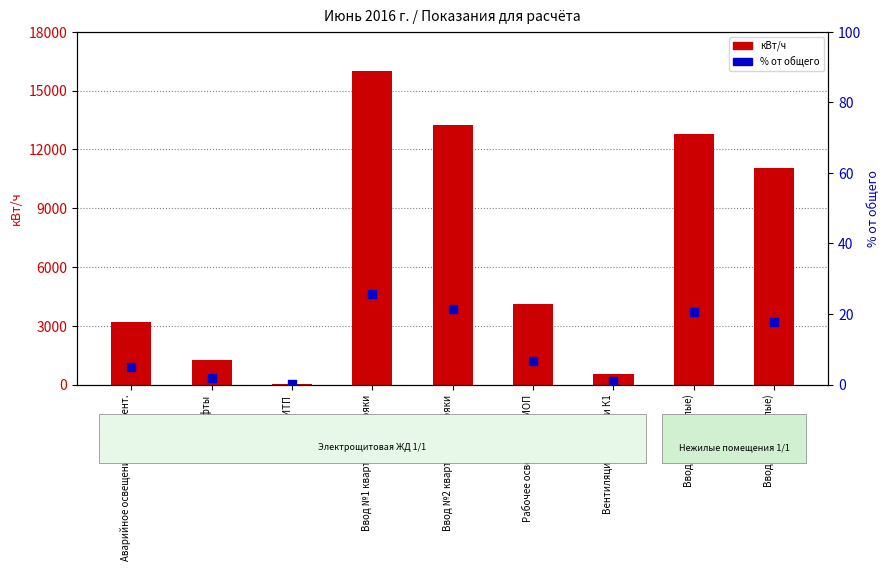

Is the value of Показания для расчёта, кВт/ч at ИТП greater than the value of % от общего at Ввод №2 квартирные стояки?

Yes